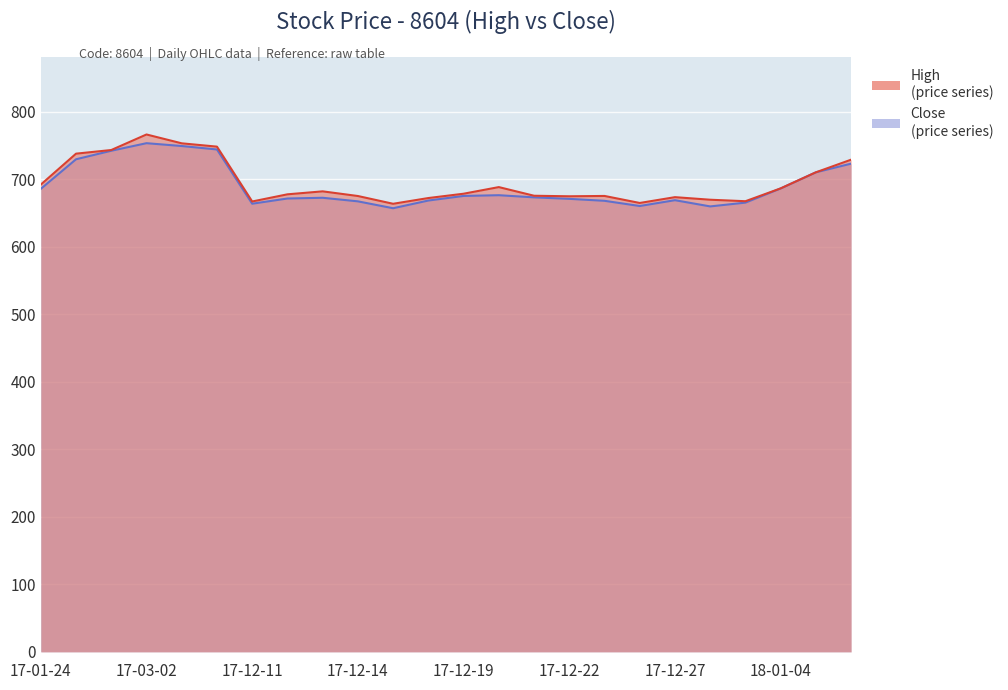

The Close series shows 667.8 at 16. True or false?

True